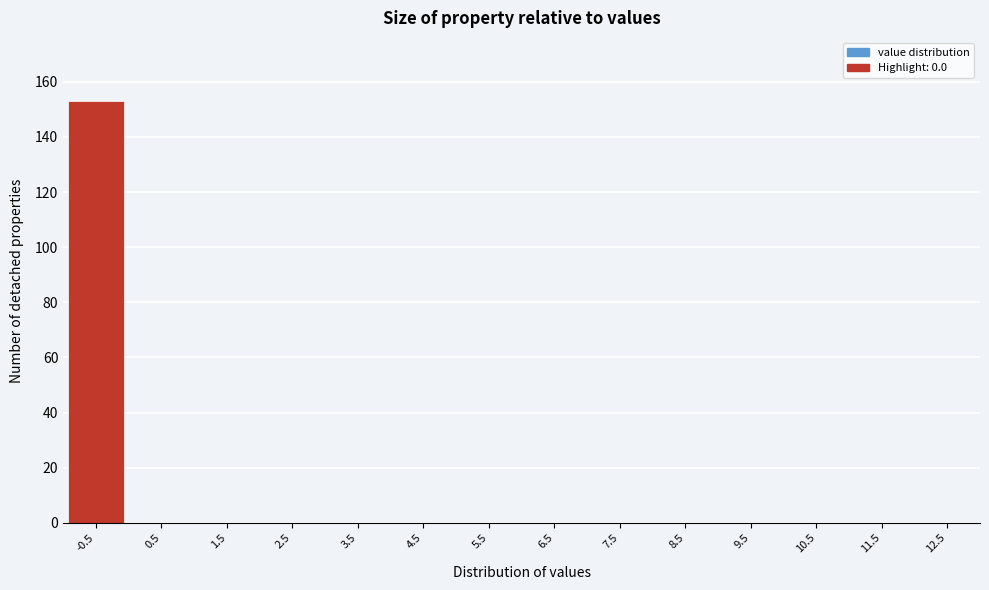

Reading left to right, transcribe all the data shown in this chart.

-0.5=153	0.5=0	1.5=0	2.5=0	3.5=0	4.5=0	5.5=0	6.5=0	7.5=0	8.5=0	9.5=0	10.5=0	11.5=0	12.5=0